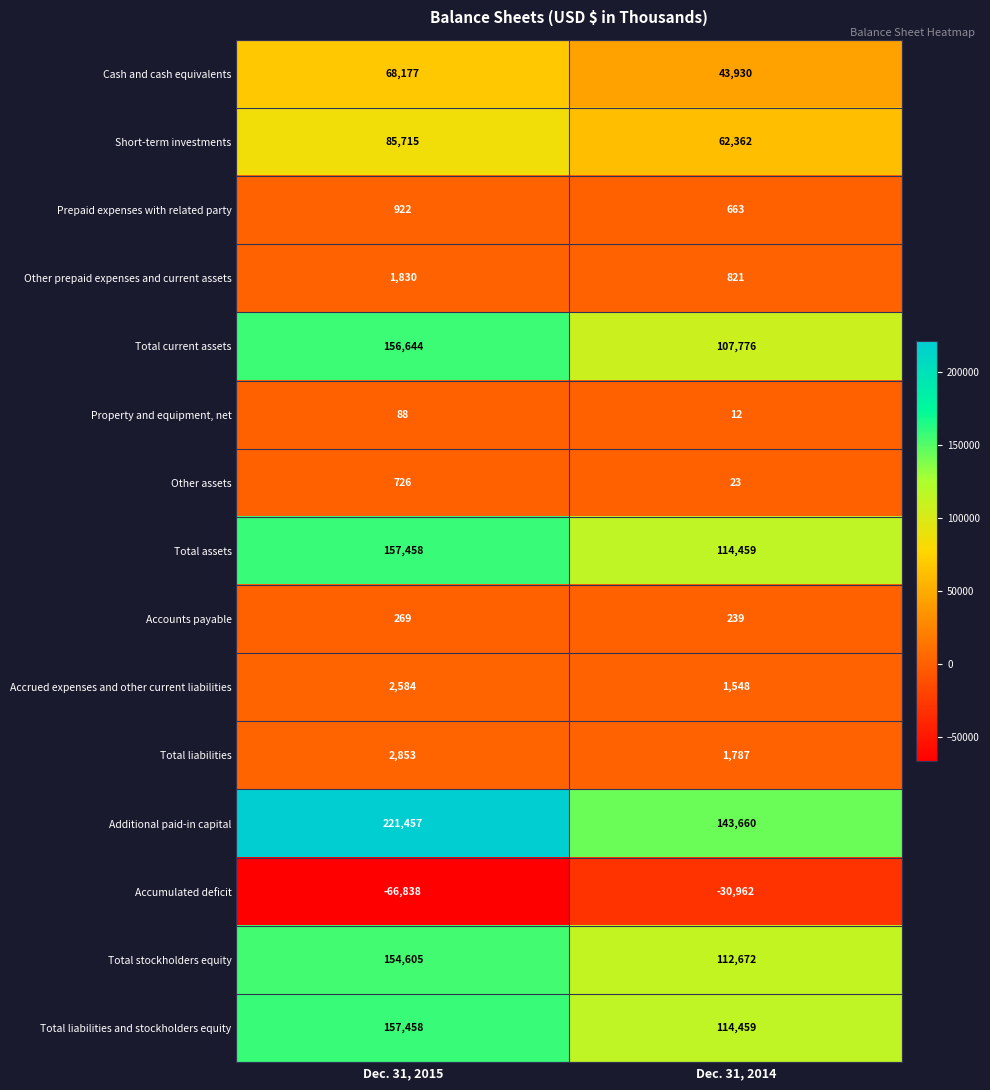

At how many categories does at least one series exceed 179991?

1